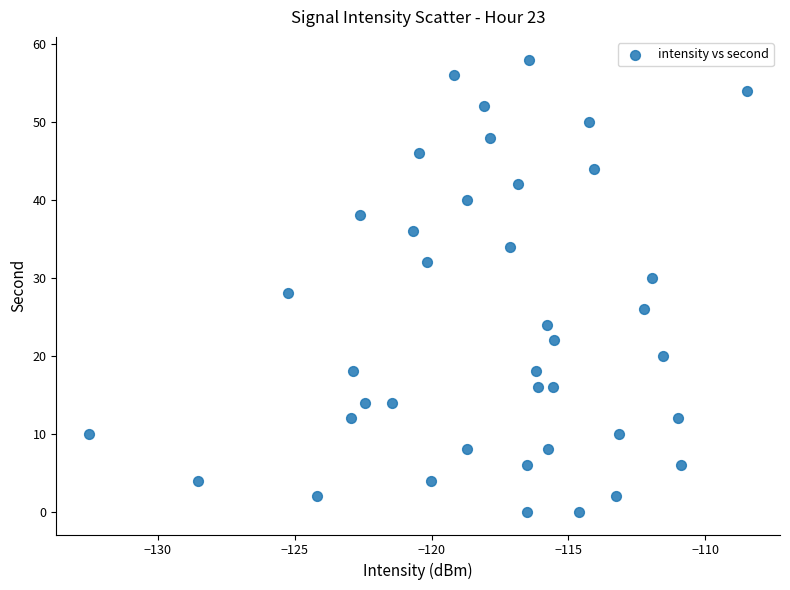

What is the range of Y values (max minus min)?

58